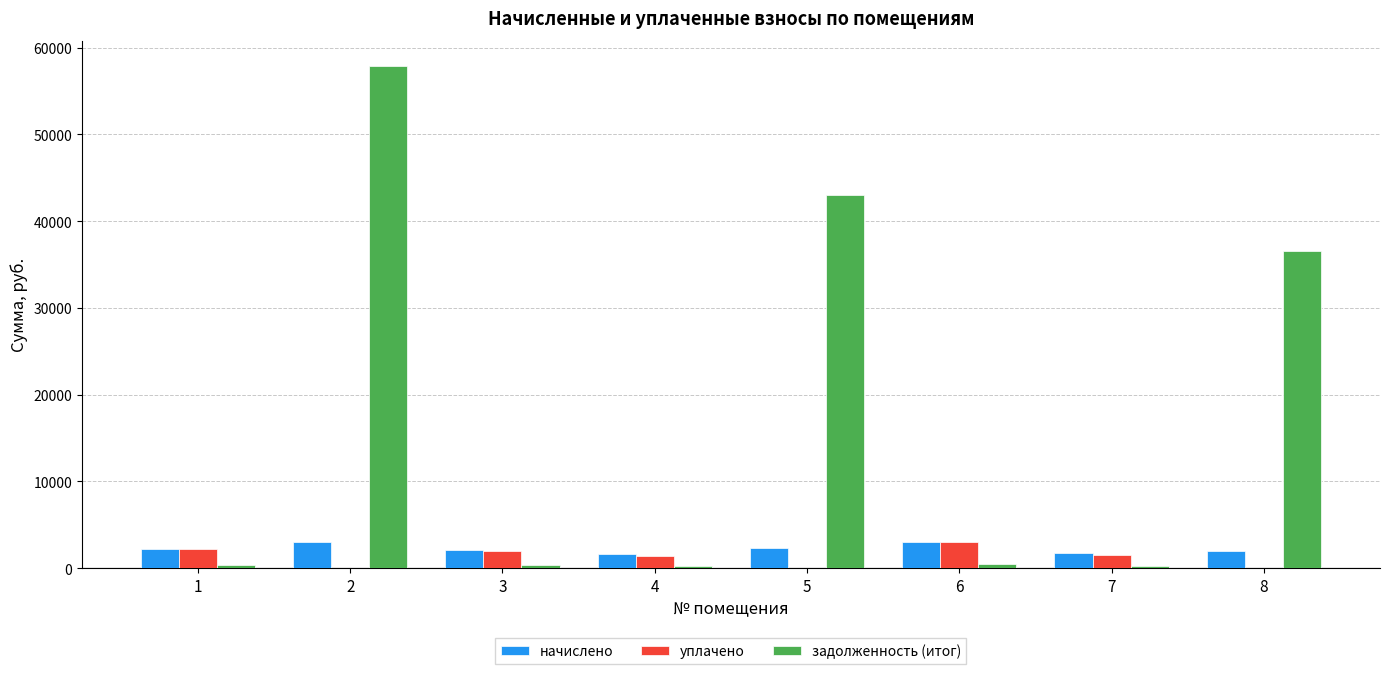

What is the sum of the уплачено values at 8 and 7?

1479.9